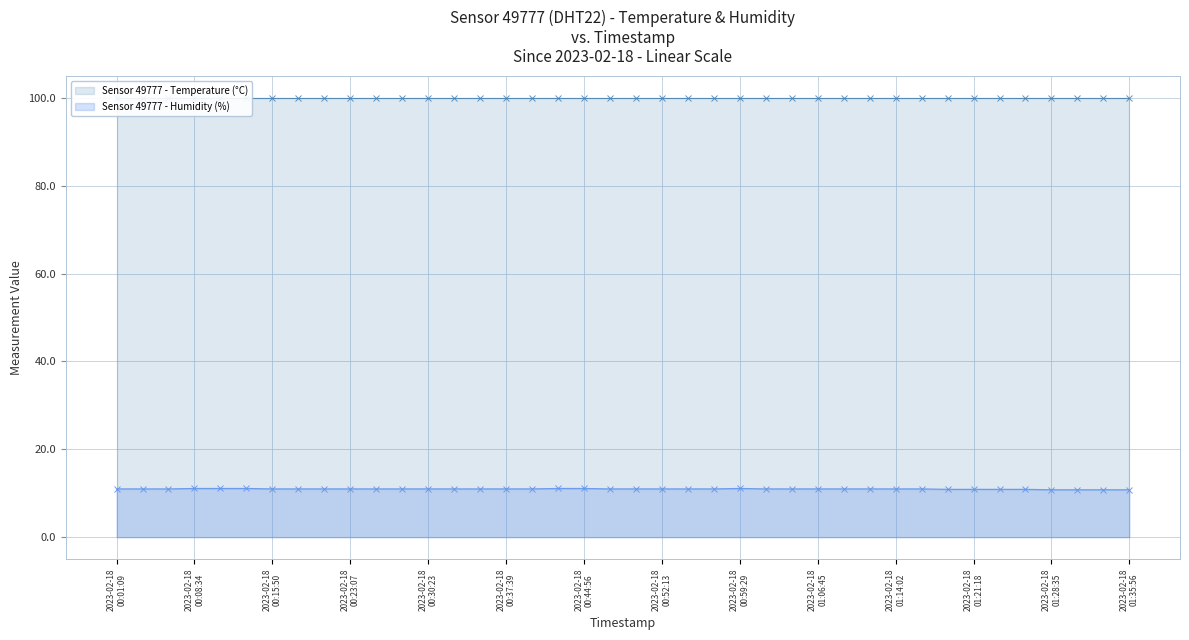

Which category has the highest value across all series?

2023-02-18
00:01:09